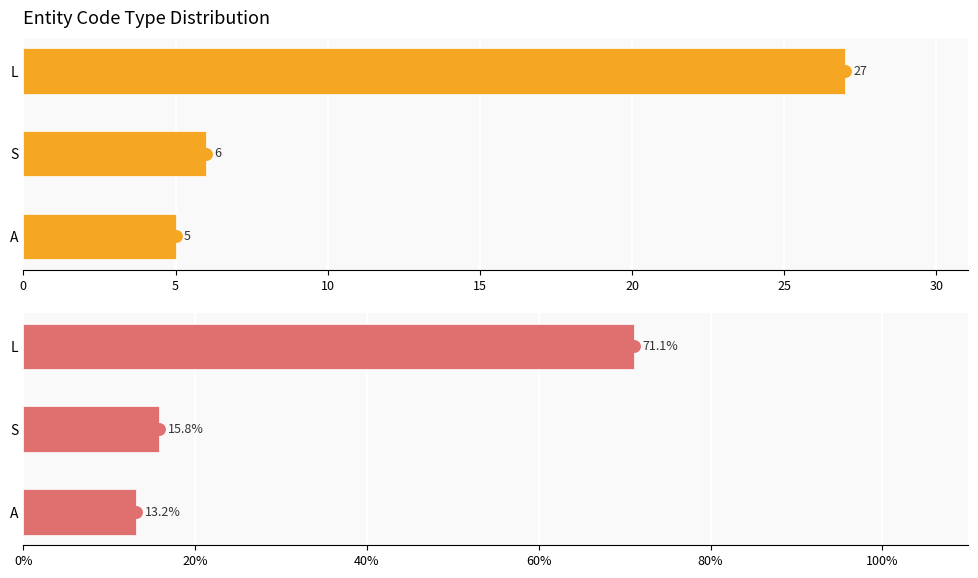

Is the value of Count at L greater than the value of Percentage at A?

Yes